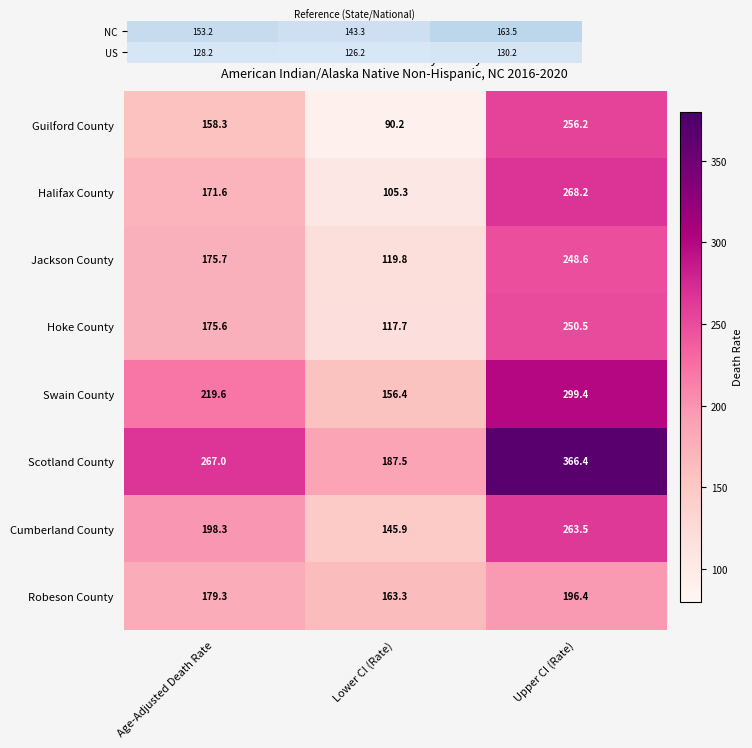

Where does the Robeson County series first go above 179?

Age-Adjusted Death Rate